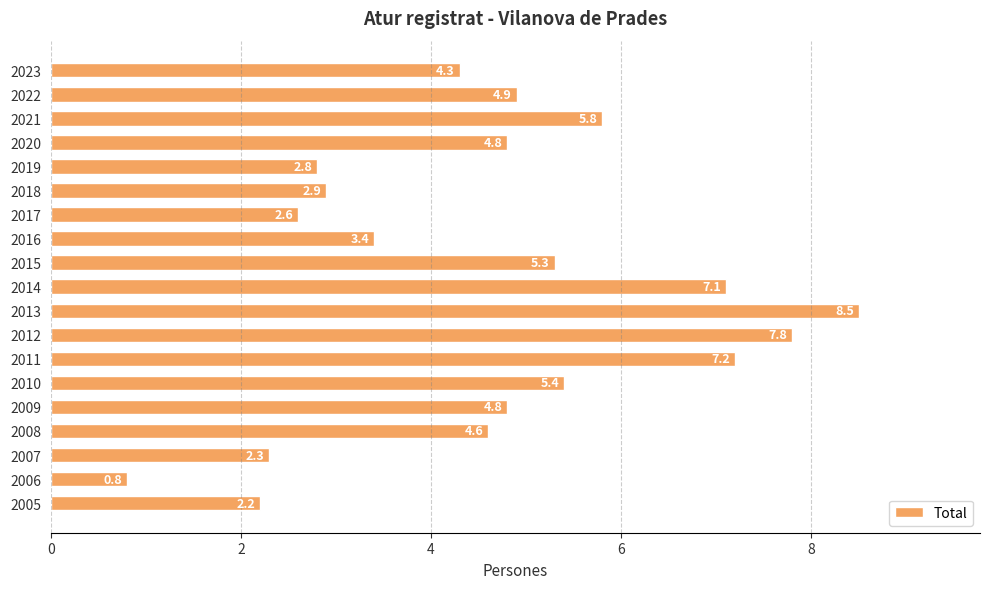

Reading bottom to top, list all the values displayed in this chart.

2.2	0.8	2.3	4.6	4.8	5.4	7.2	7.8	8.5	7.1	5.3	3.4	2.6	2.9	2.8	4.8	5.8	4.9	4.3